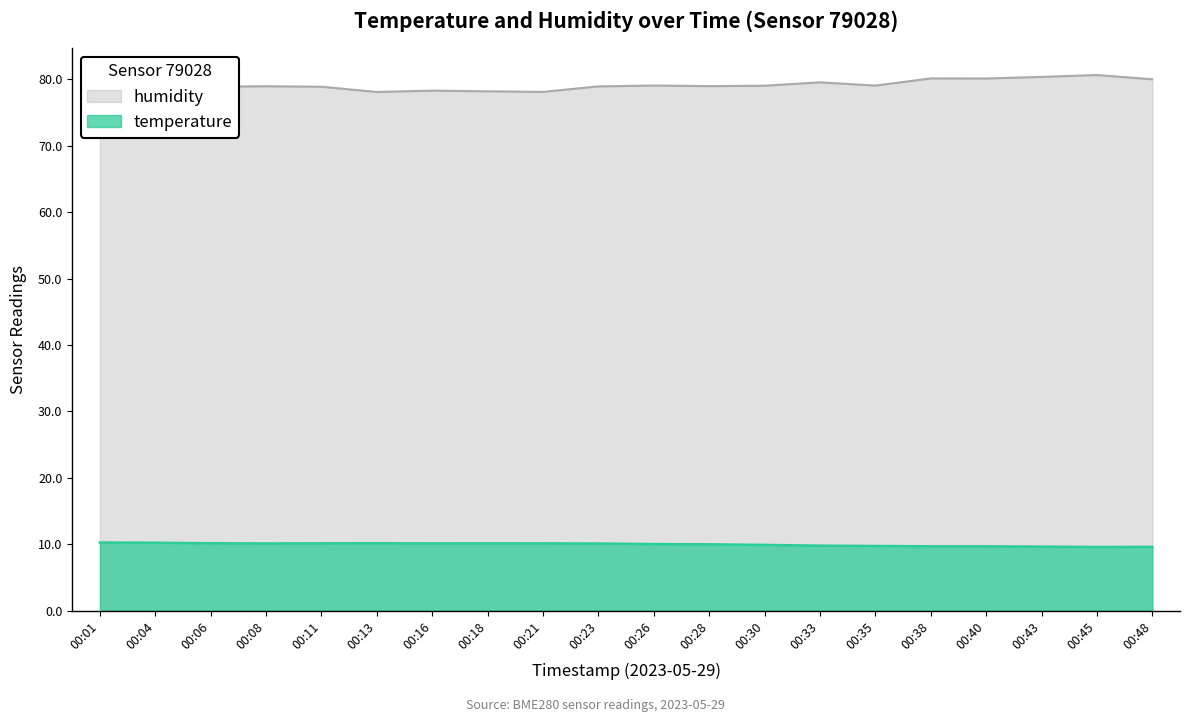

Which series has the largest total across all categories?

humidity